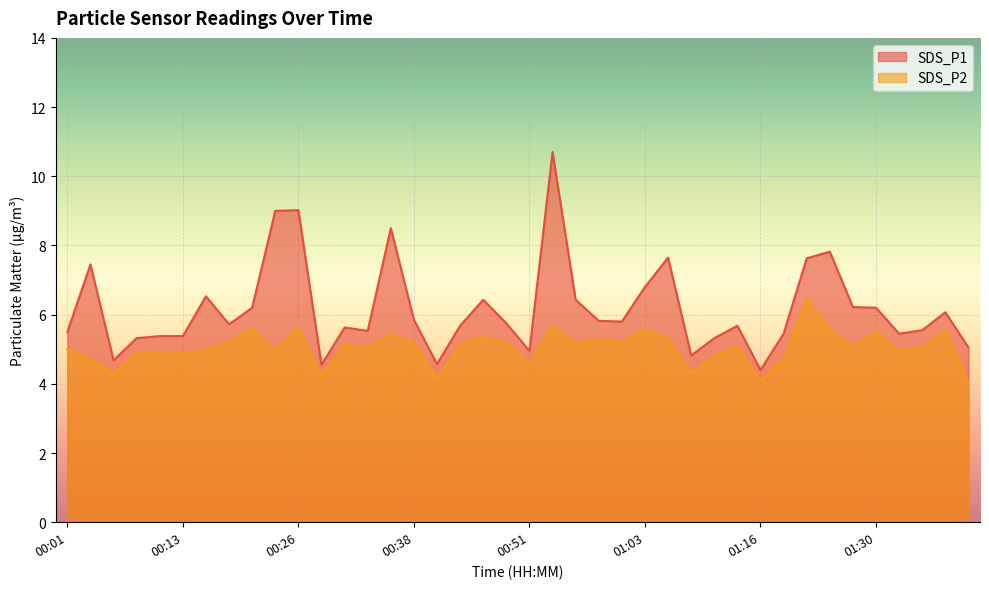

Rank the series by their maximum value, from lowest to highest.

SDS_P2, SDS_P1